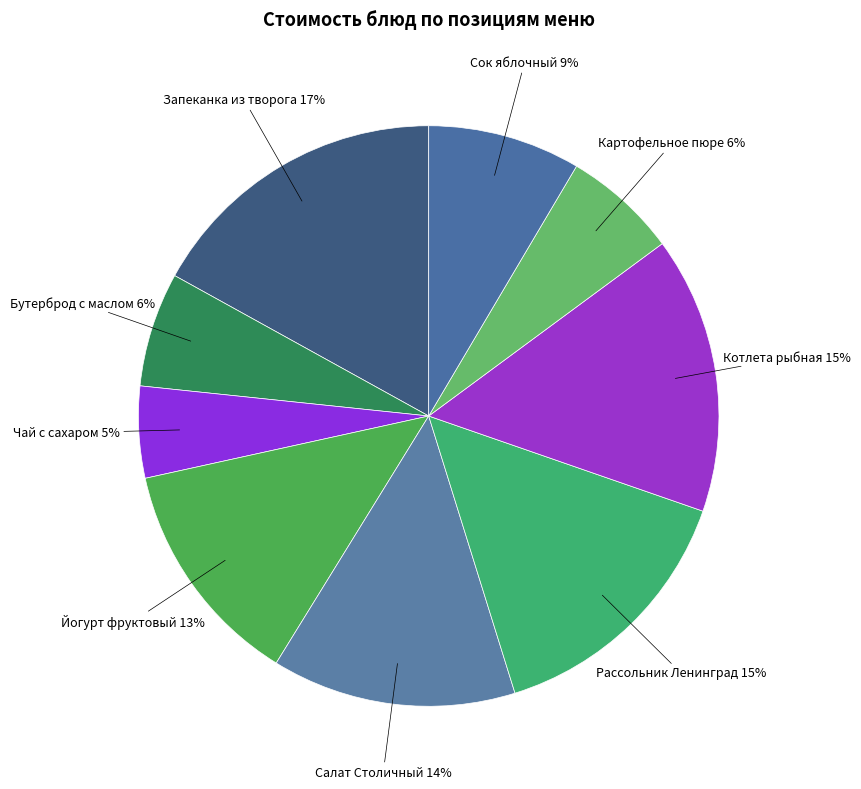

How many slices are in this pie chart?

9